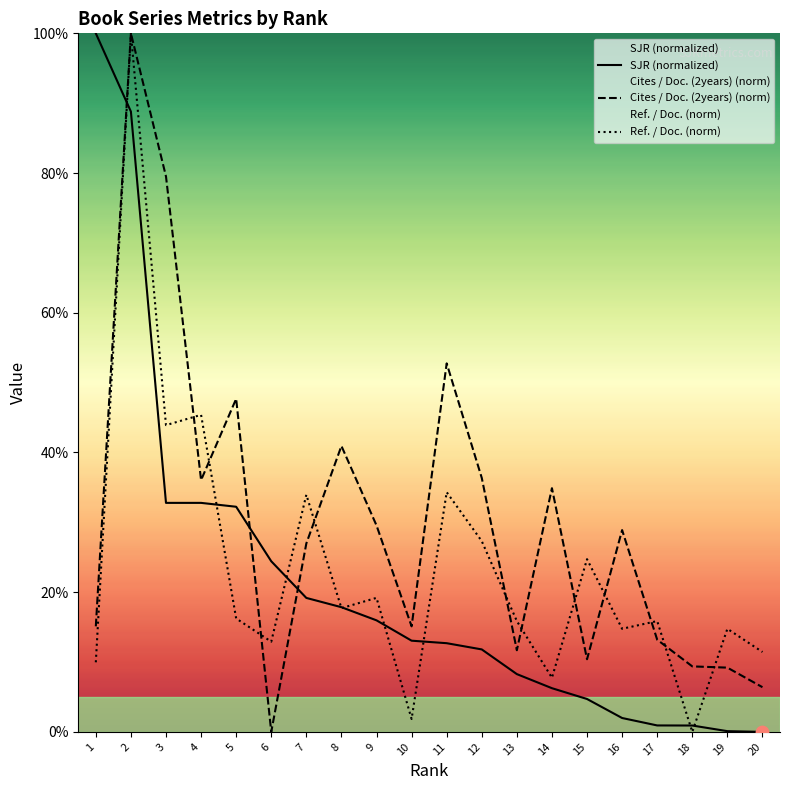

Is the value of Ref. / Doc. at 12 greater than the value of Cites / Doc. (2years) at 6?

Yes